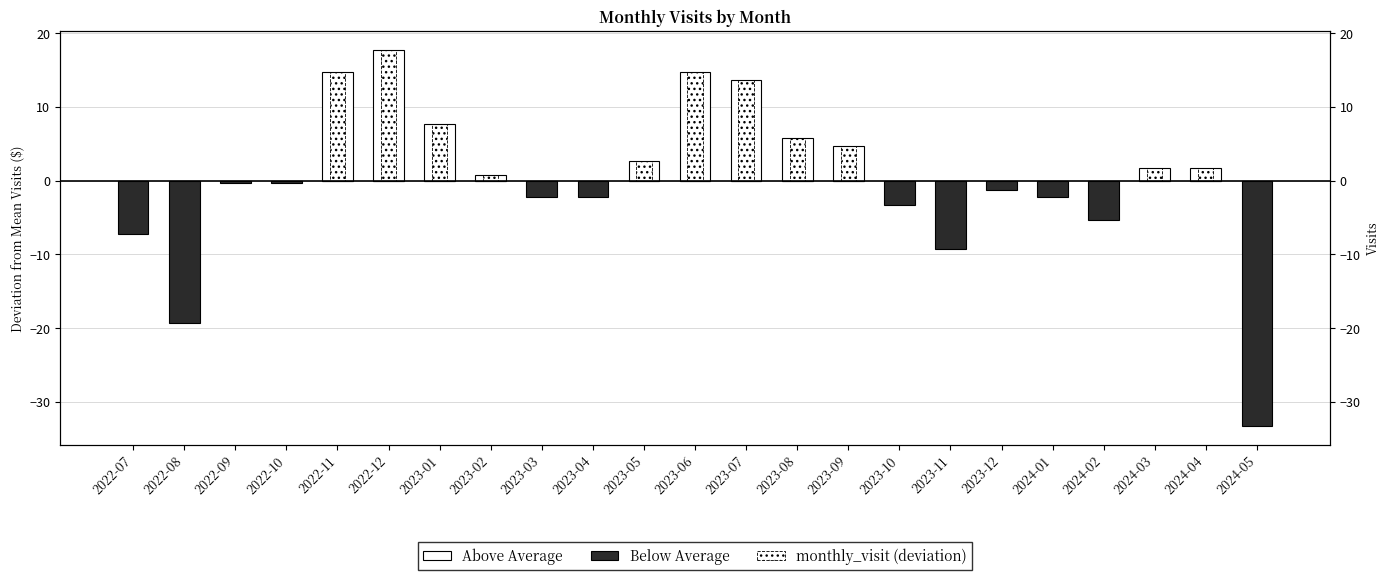

True or false: Below Average has a value of 0.0 at 2023-08.

True